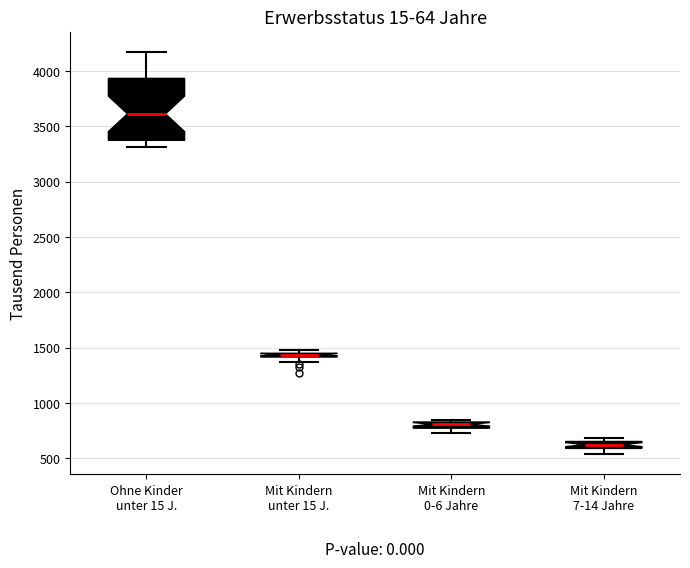

Comparing the boxes themselves (not the whiskers), which one is the tallest?

Ohne Kinder unter 15 J.